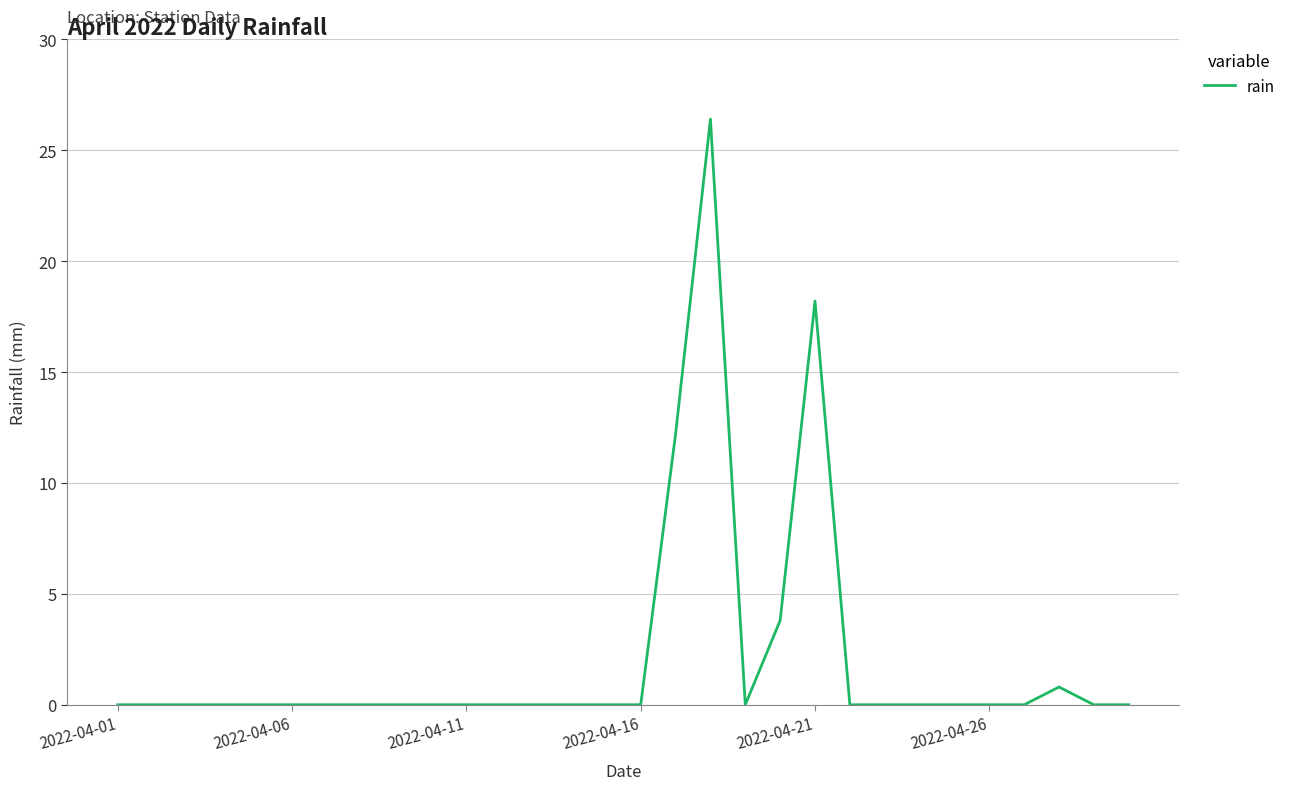

How many lines are shown in the chart?

1